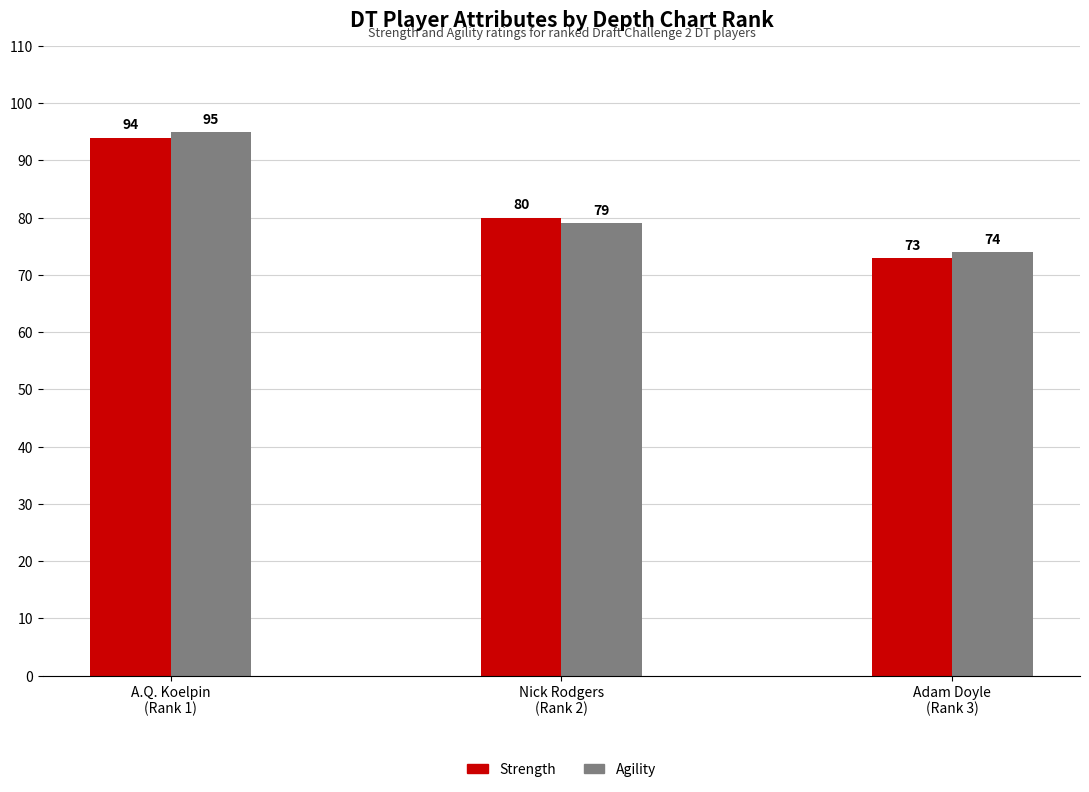

Rank the series by their maximum value, from lowest to highest.

Strength, Agility